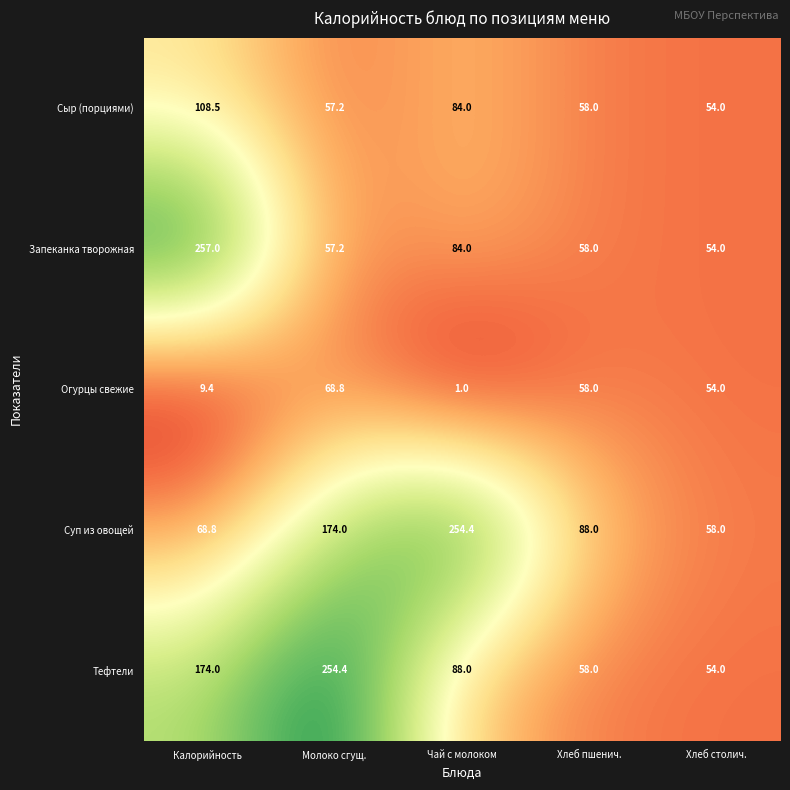

Reading left to right, list all the values displayed in this chart.

Сыр (порциями): 108.5	57.2	84.0	58.0	54.0
Запеканка творожная: 257.0	57.2	84.0	58.0	54.0
Огурцы свежие: 9.4	68.8	1.0	58.0	54.0
Суп из овощей: 68.8	174.0	254.4	88.0	58.0
Тефтели: 174.0	254.4	88.0	58.0	54.0